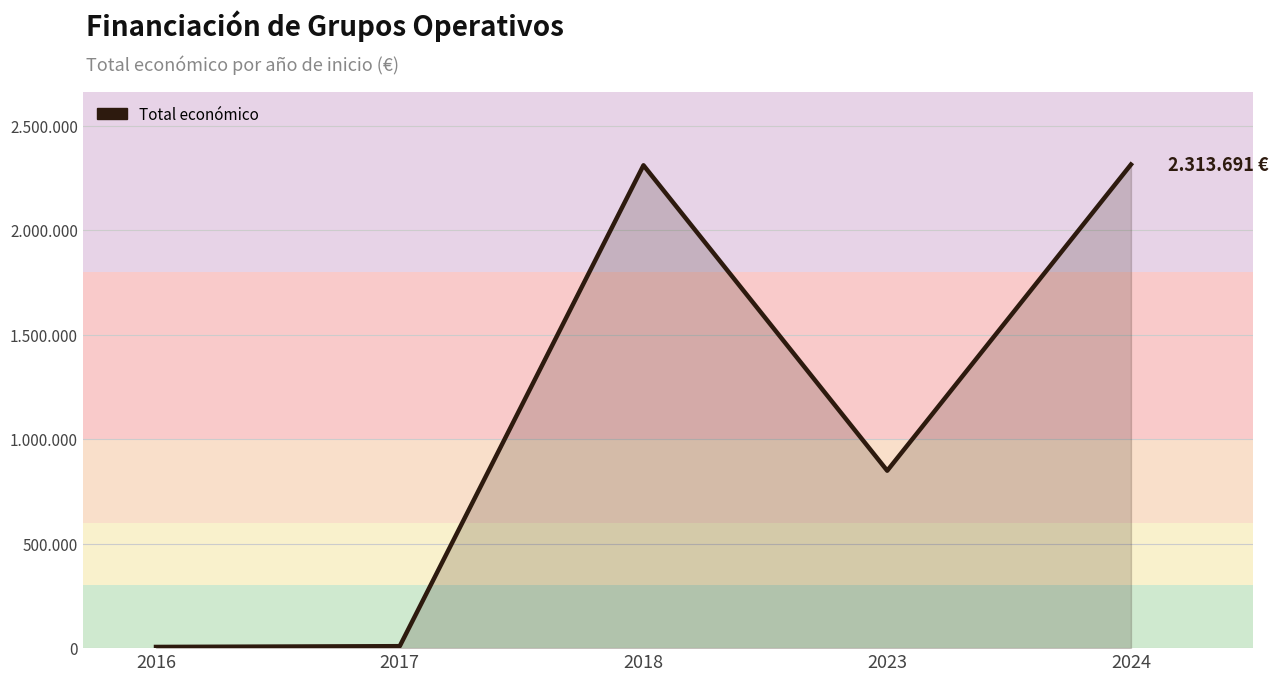

Does the chart have visible grid lines?

Yes